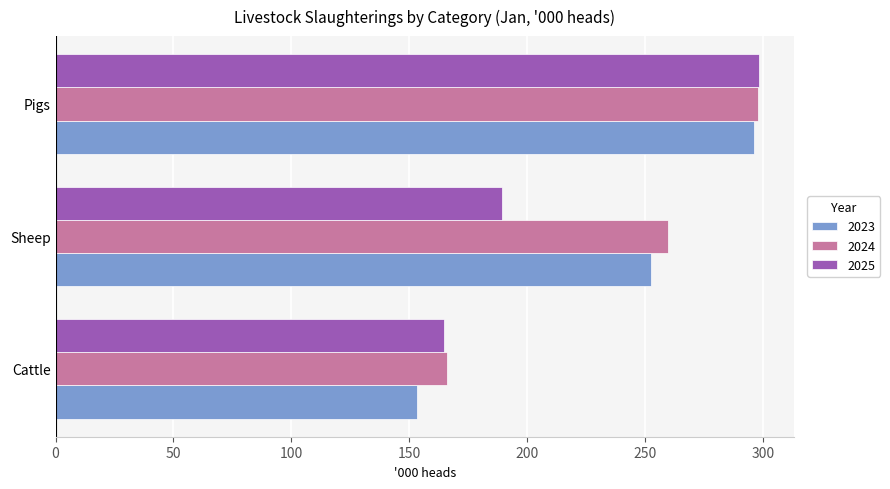

Rank the categories by 2025 value from highest to lowest.

Pigs, Sheep, Cattle